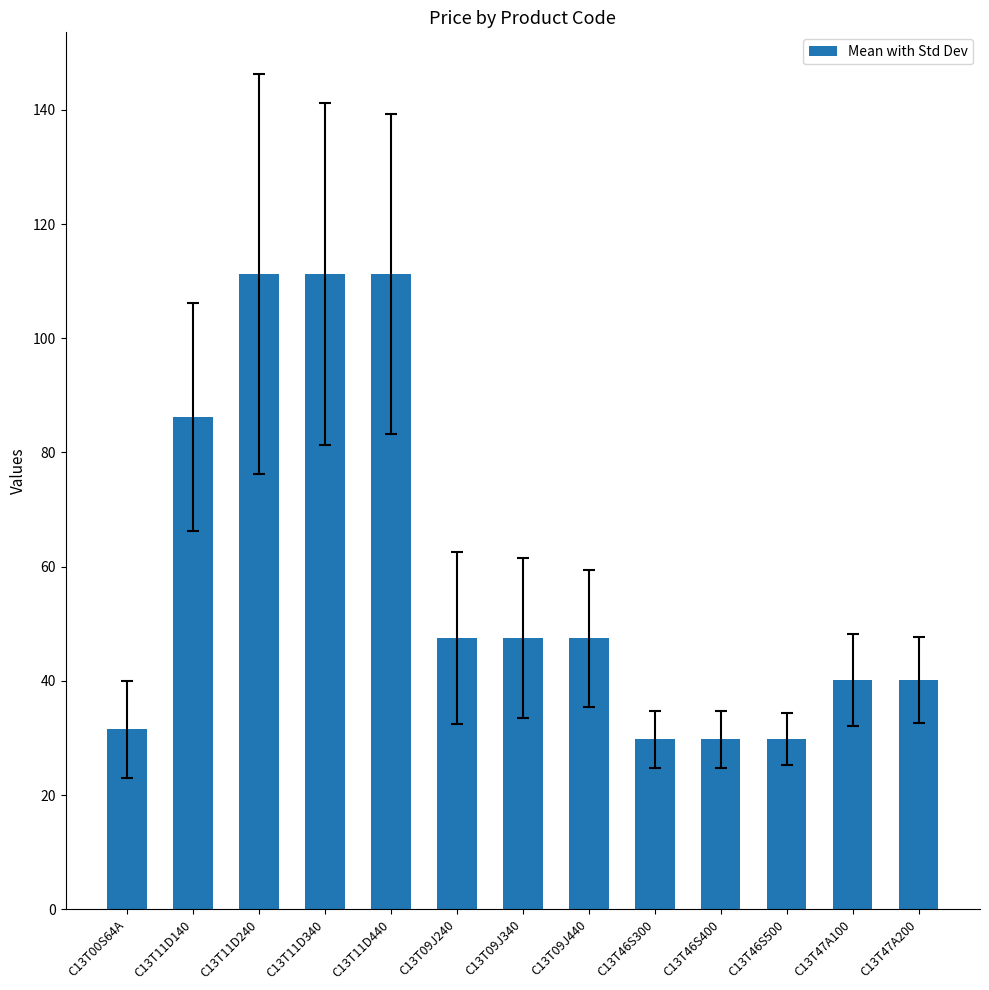

What is the smallest value displayed?

29.8